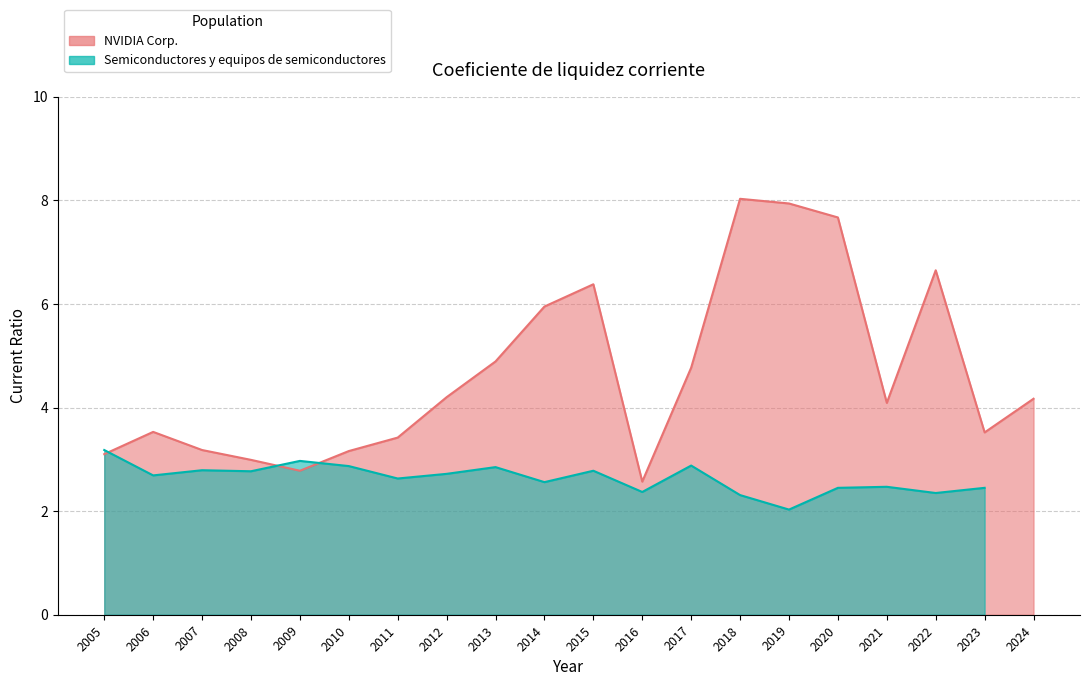

What is the change in value from 2005 to 2010?

+0.1